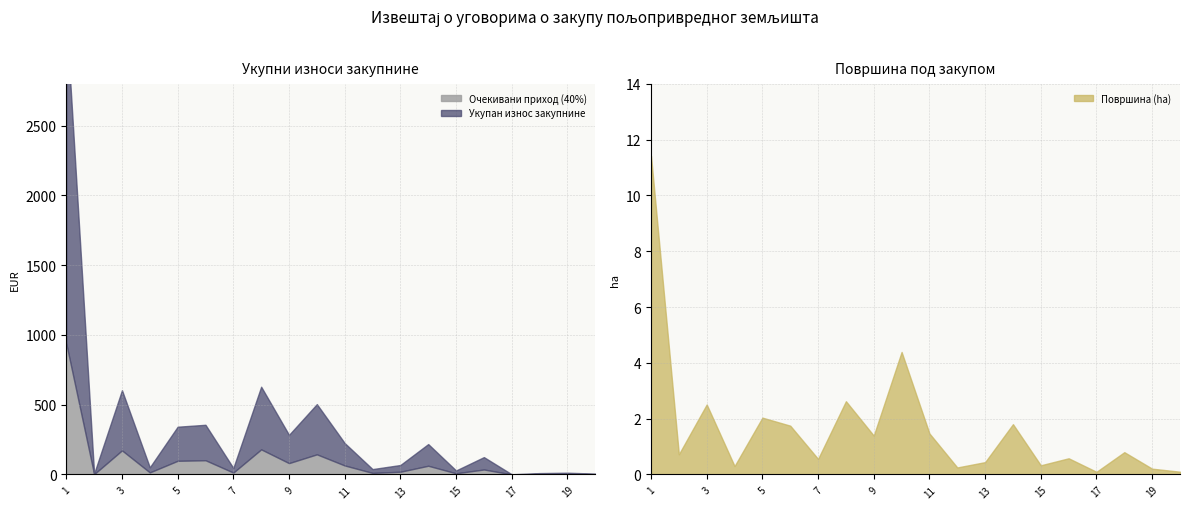

At which category does the chart reach its peak across all series?

1